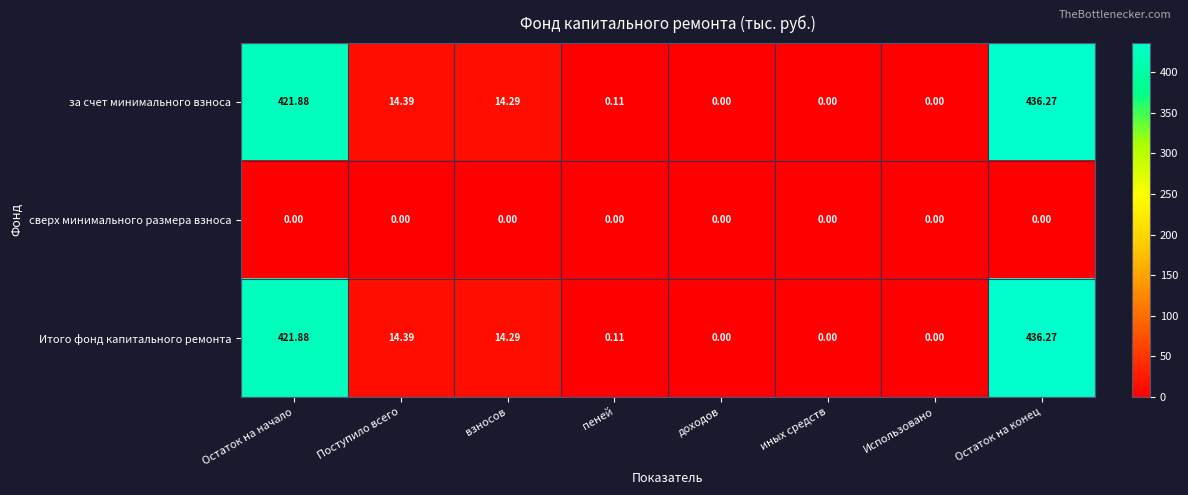

At which category is the sum across all series the highest?

Остаток на конец